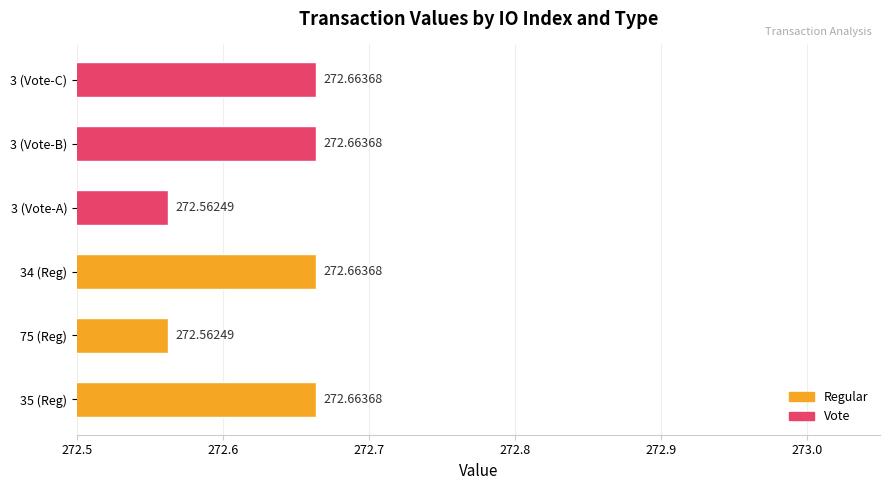

What is the change in value from 75 (Reg) to 3 (Vote-C)?

+0.1